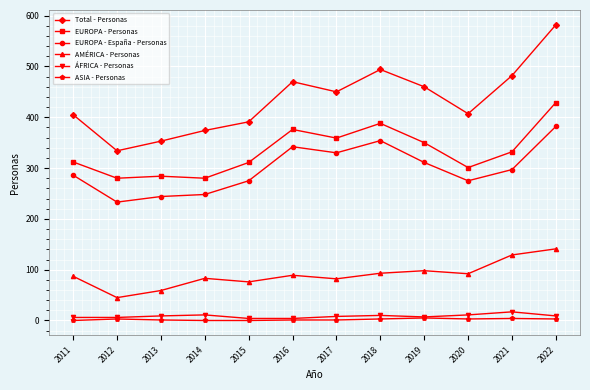

What is the sum of all EUROPA - Personas values?

4002